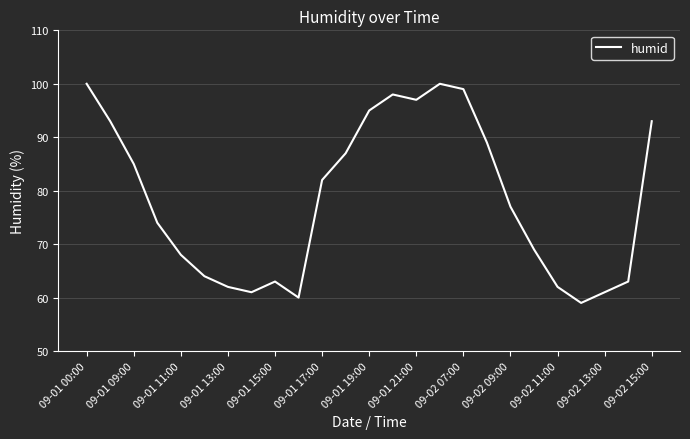

What is the minimum value shown in the chart?

59